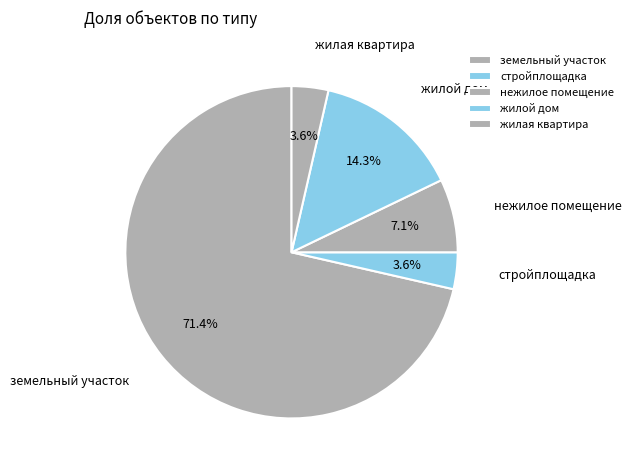

How many slices are in this pie chart?

5